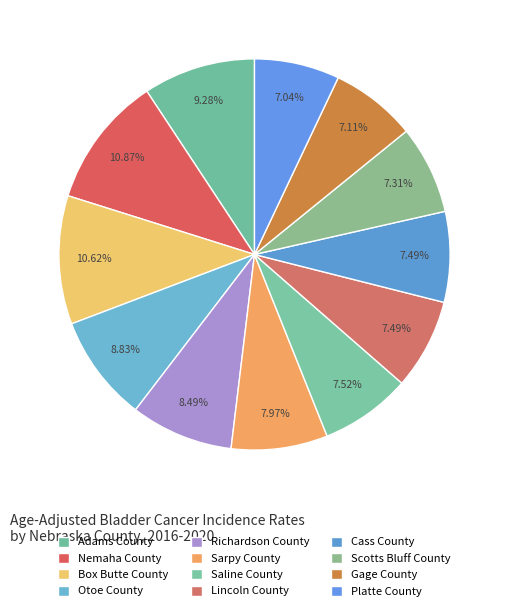

What percentage is the Otoe County slice, to the nearest percent?

9%